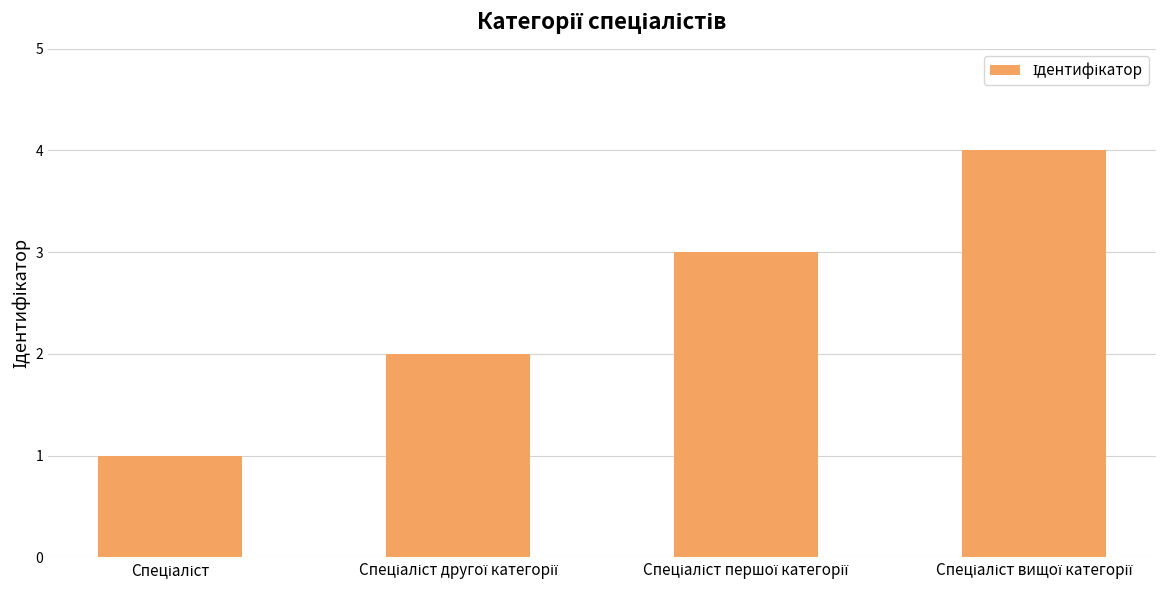

What is the value of the 2nd bar from the left?

2